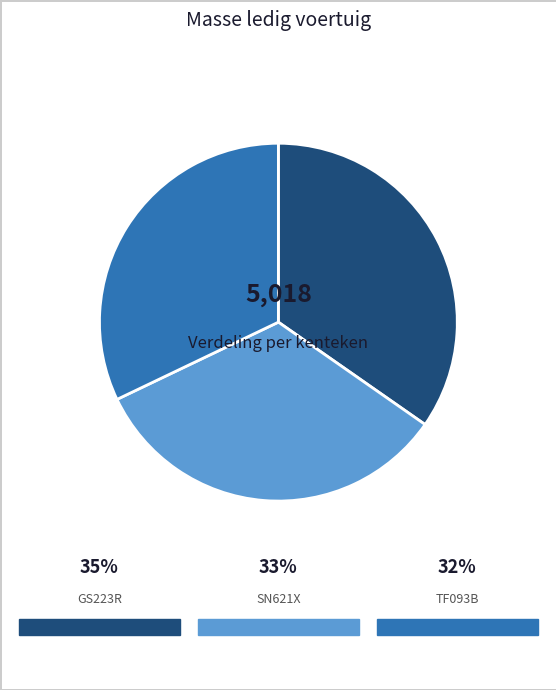

To the nearest percent, what portion does TF093B represent?

32%